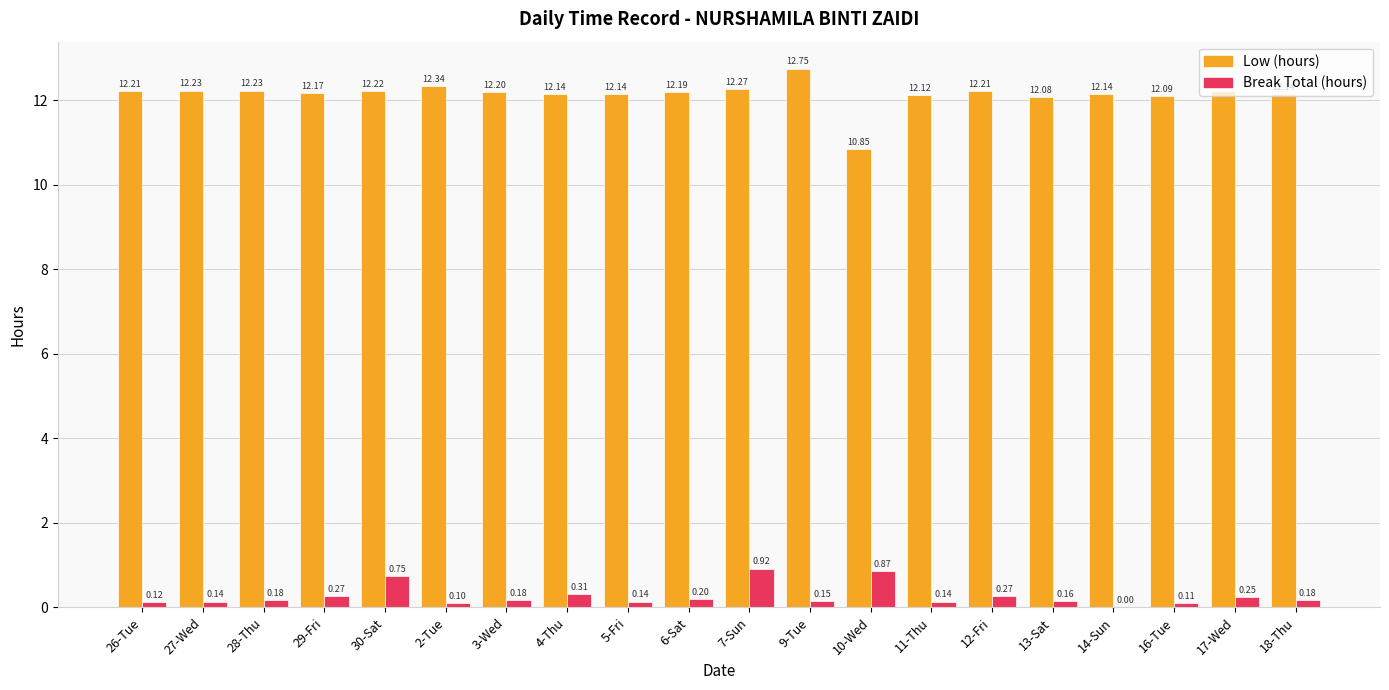

Between 9-Tue and 13-Sat, which series saw the biggest shift?

Low (hours)